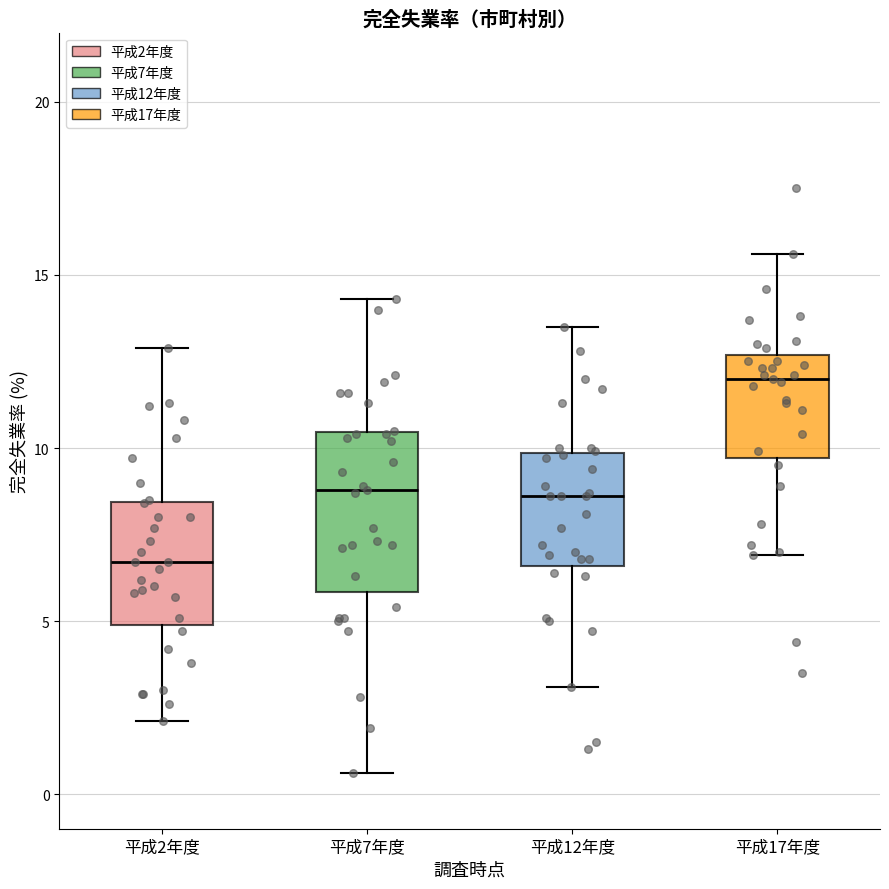

Reading left to right, read every box against the y-axis: the position of its median line, the range the box covers, and the ends of its whiskers. The values are not printed on the chart, so give them approximately, as read against the axis.

平成2年度: median 6.5, box 5.0 to 8.5, whiskers 2.0 to 13.0
平成7年度: median 9.0, box 6.0 to 10.5, whiskers 0.5 to 14.5
平成12年度: median 8.5, box 6.5 to 10.0, whiskers 3.0 to 13.5
平成17年度: median 12.0, box 9.5 to 12.5, whiskers 7.0 to 15.5